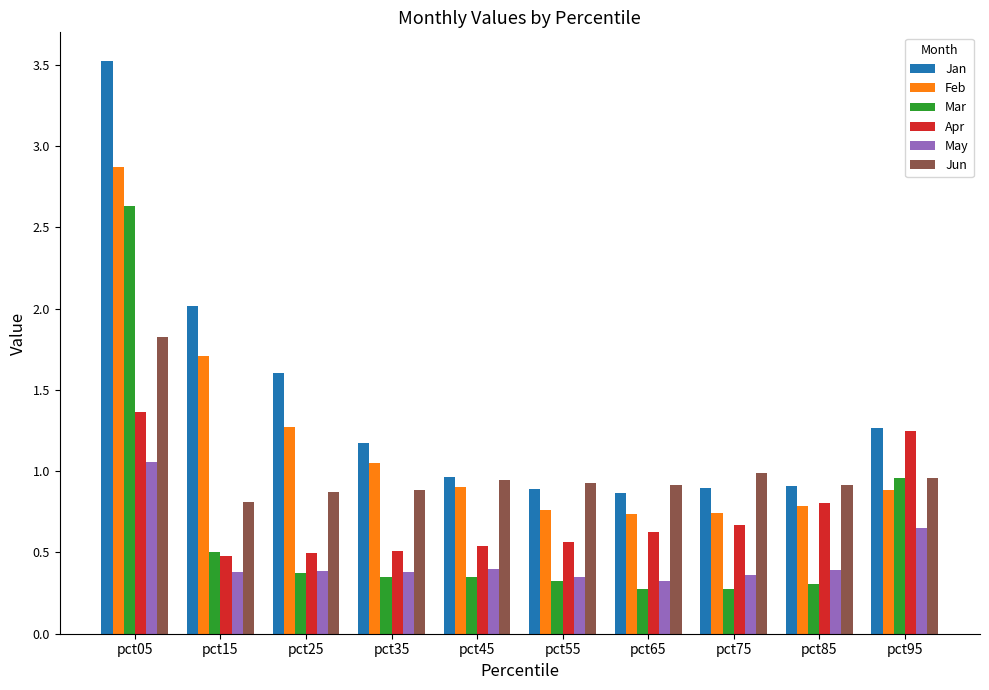

What is the sum of the Jan values at pct55 and pct65?

1.8